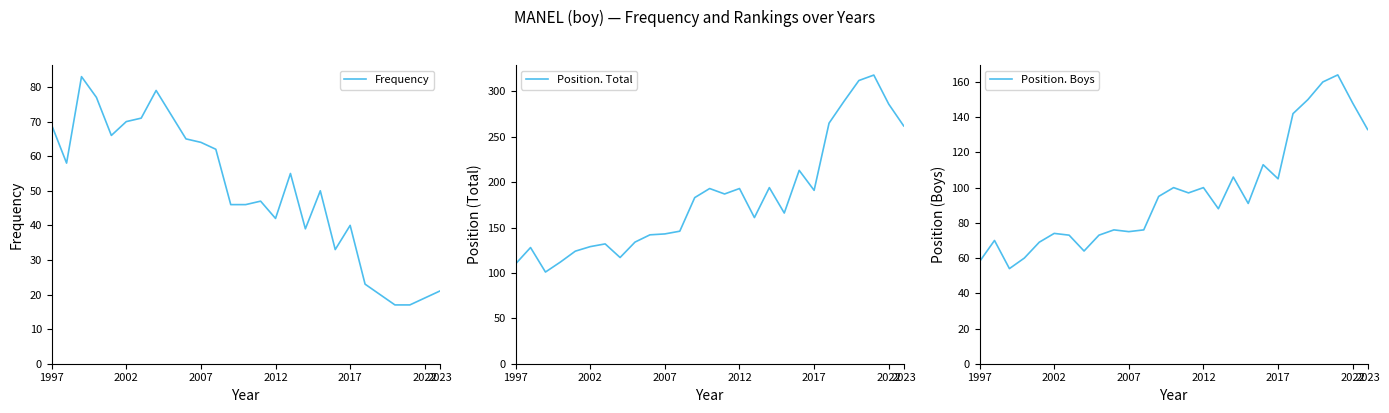

How many values in the Position. Boys series exceed 91?

13